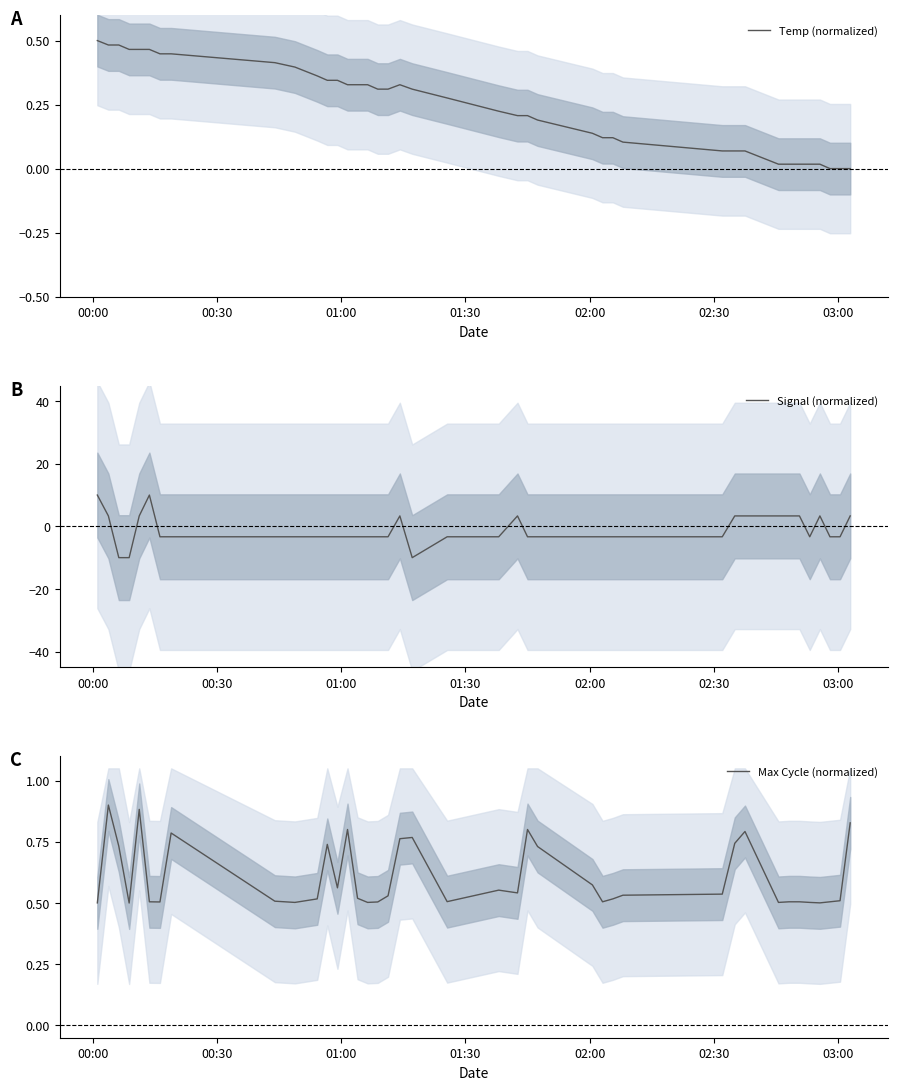

What is the highest value of the Signal (normalized) series?

10.0